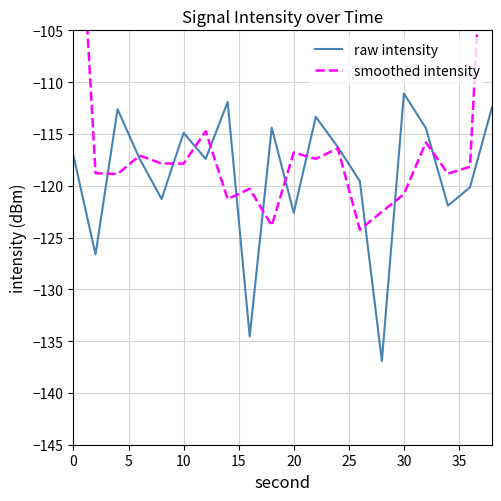

What is the spread (max minus min) of values at 0?

35.9